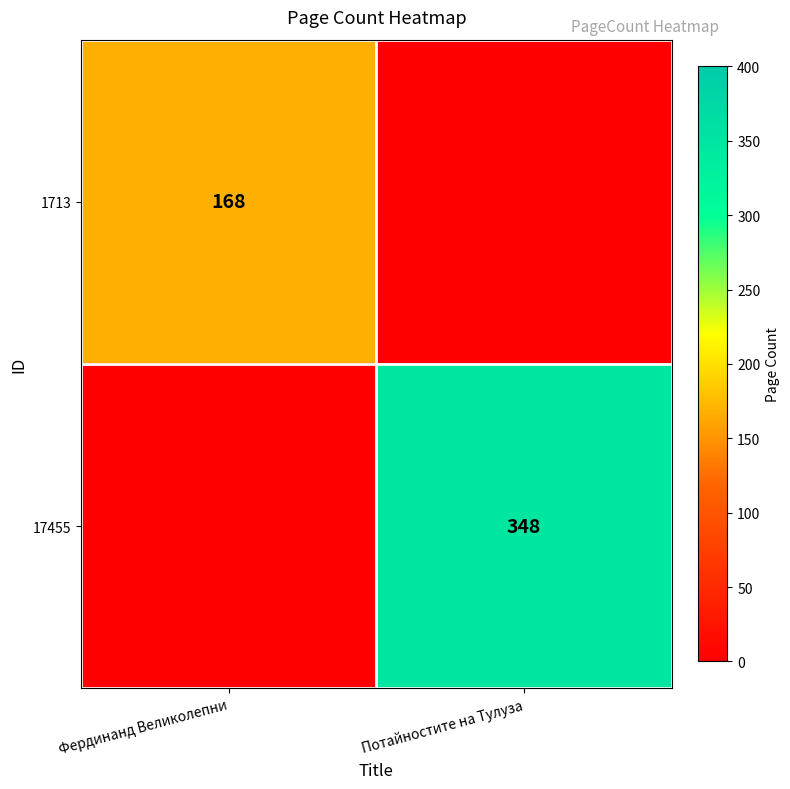

At how many categories does at least one series exceed 9?

2